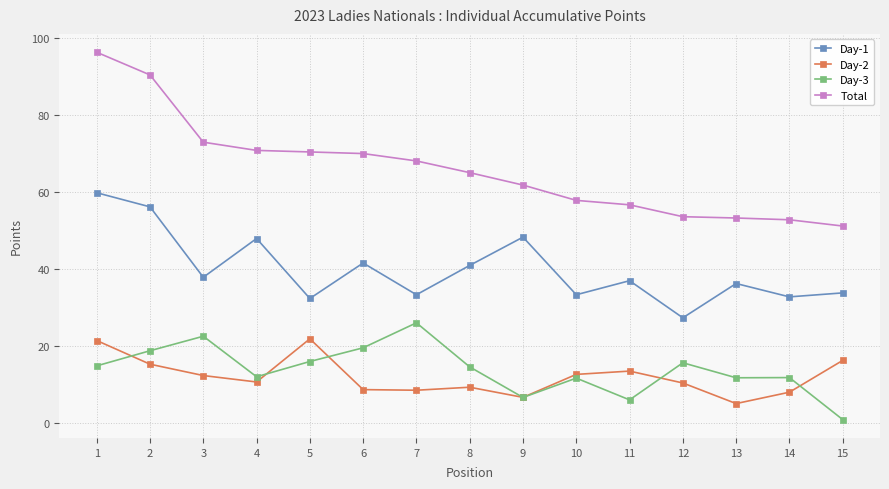

What is the spread (max minus min) of values at 12?

43.1